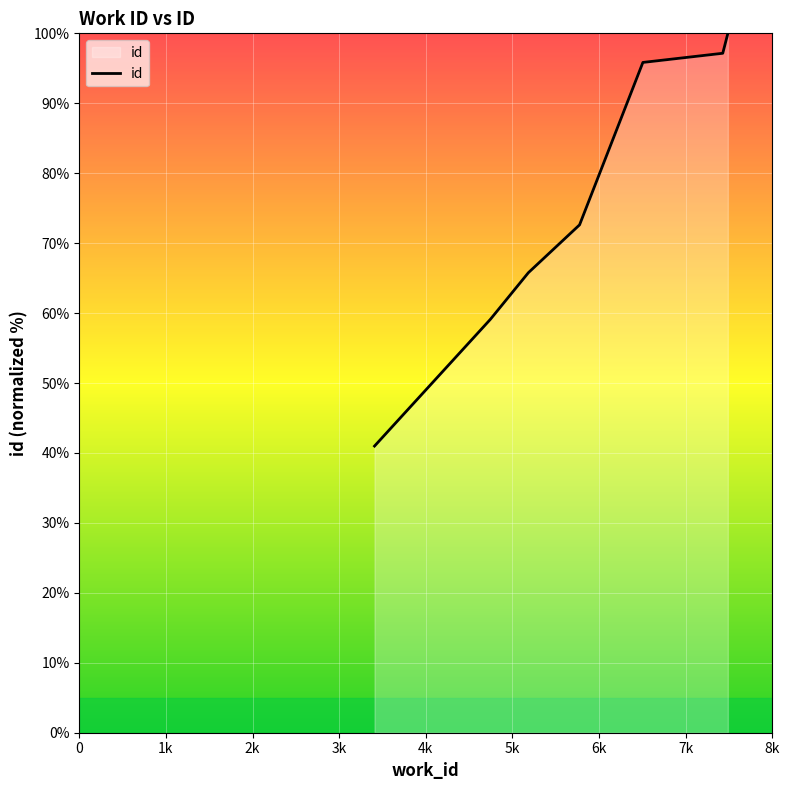

At which label is the value closest to 70?

5775